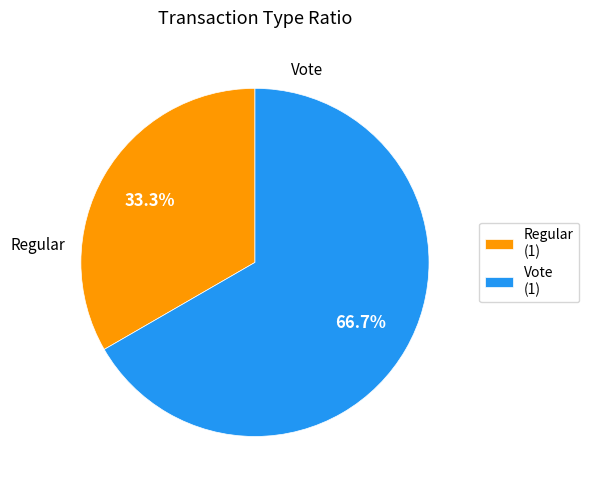

Does any single category account for the majority?

Yes